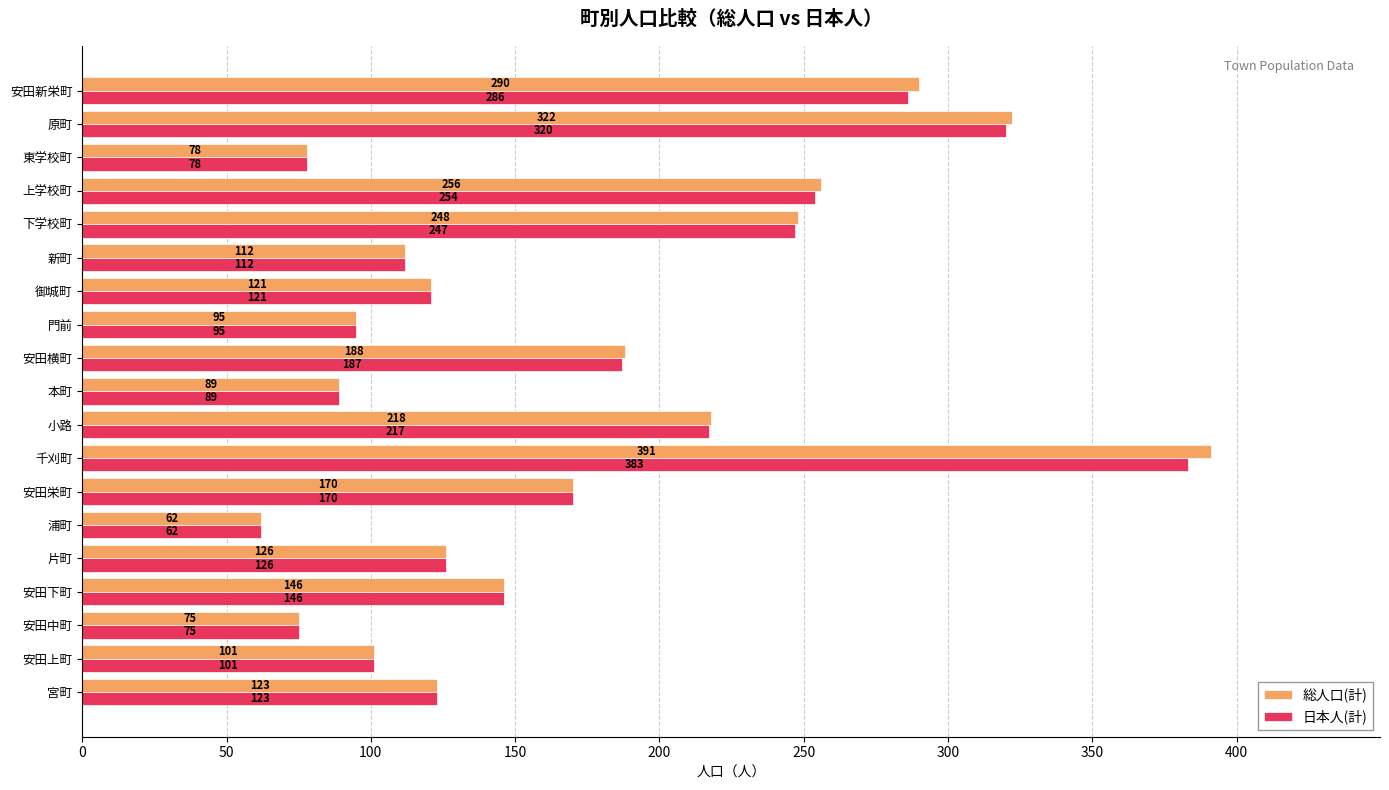

True or false: 日本人(計) has a value of 254 at 上学校町.

True